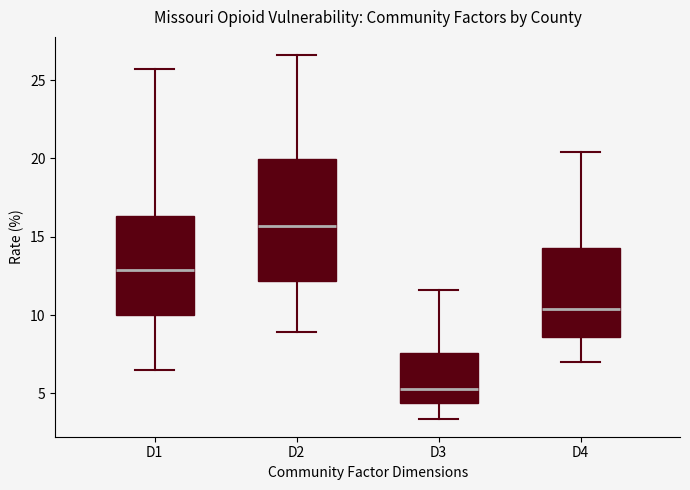

Reading left to right, read every box against the y-axis: the position of its median line, the range the box covers, and the ends of its whiskers. The values are not printed on the chart, so give them approximately, as read against the axis.

D1: median 13.0, box 10.0 to 16.5, whiskers 6.5 to 25.5
D2: median 15.5, box 12.0 to 20.0, whiskers 9.0 to 26.5
D3: median 5.5, box 4.5 to 7.5, whiskers 3.5 to 11.5
D4: median 10.5, box 8.5 to 14.5, whiskers 7.0 to 20.5